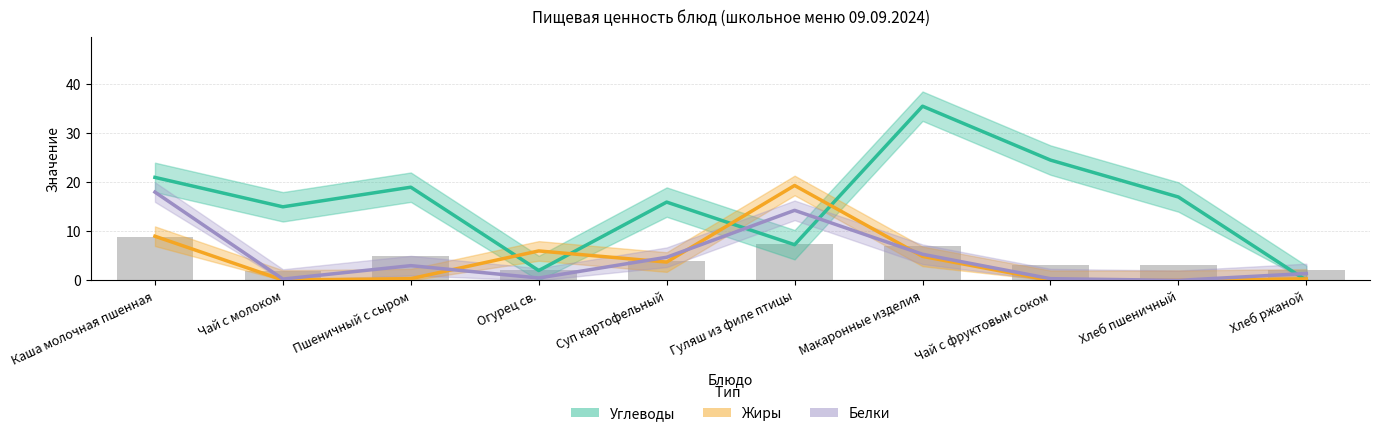

Is the value of Жиры at Суп картофельный greater than the value of Углеводы at Гуляш из филе птицы?

No